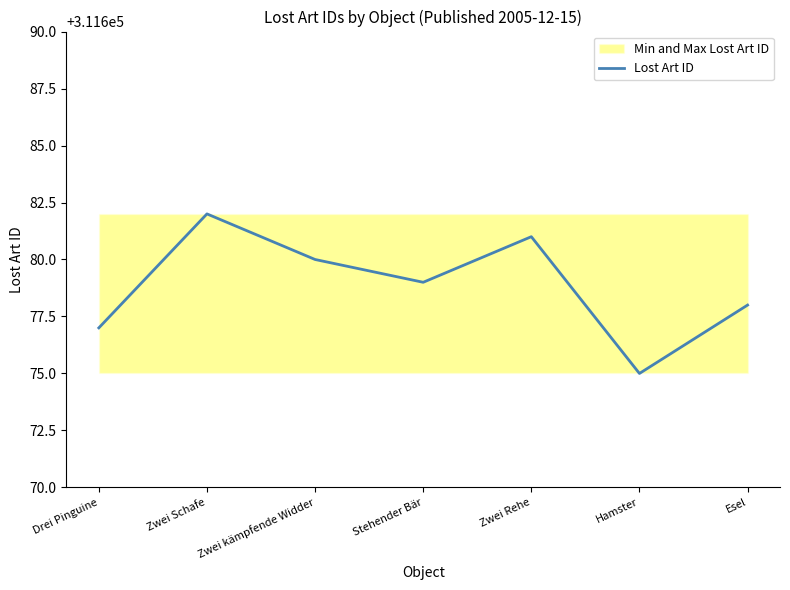

Where is the first local minimum?

Stehender Bär